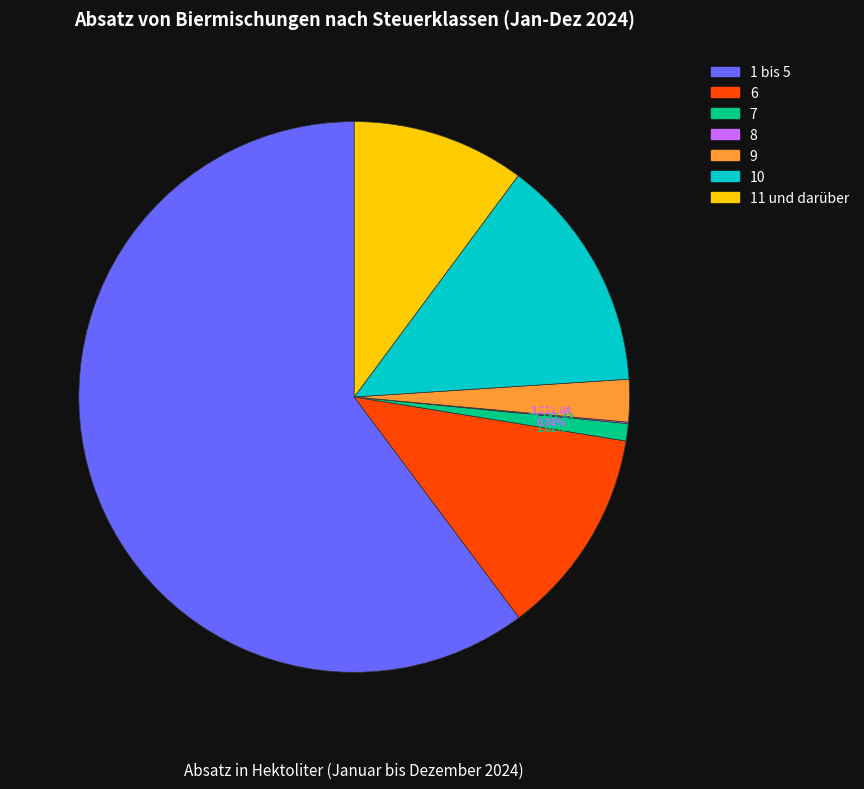

Which category has the biggest portion of the pie?

1 bis 5